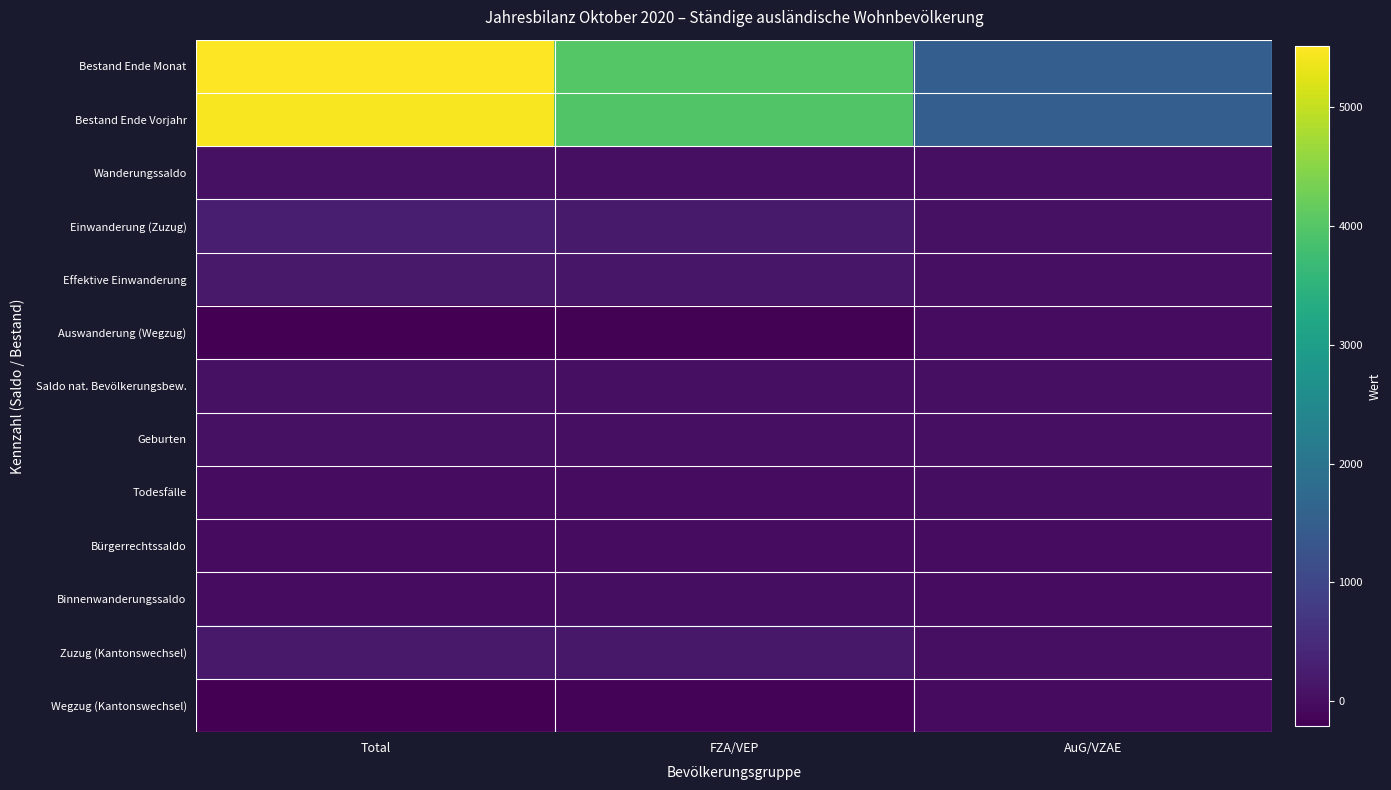

What is the total value across all series at AuG/VZAE?

3066